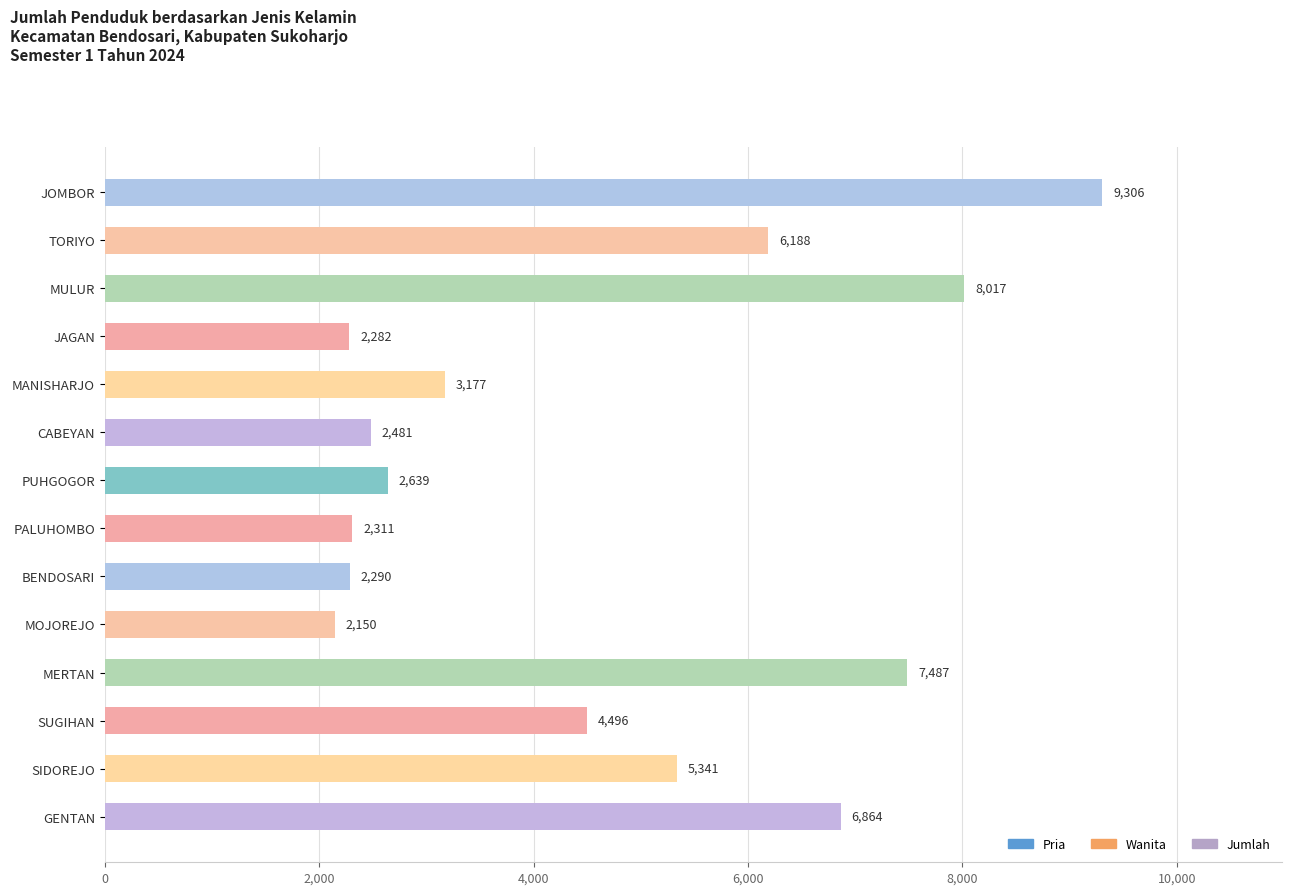

Rank the categories by value from lowest to highest.

MOJOREJO, JAGAN, BENDOSARI, PALUHOMBO, CABEYAN, PUHGOGOR, MANISHARJO, SUGIHAN, SIDOREJO, TORIYO, GENTAN, MERTAN, MULUR, JOMBOR